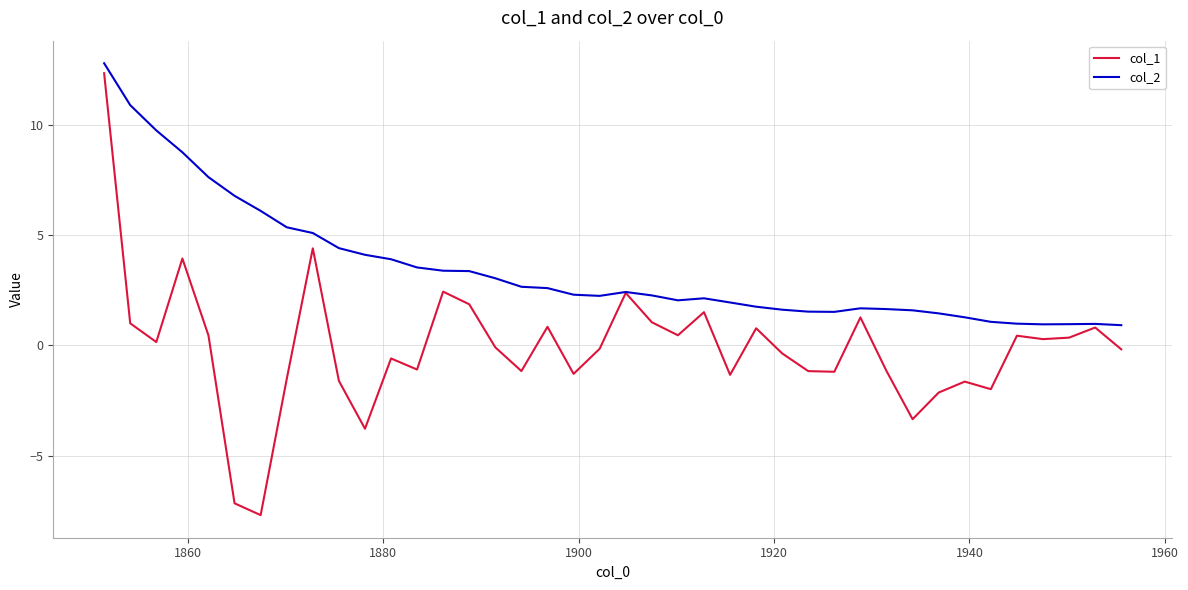

What is the minimum value for col_1?

-7.7